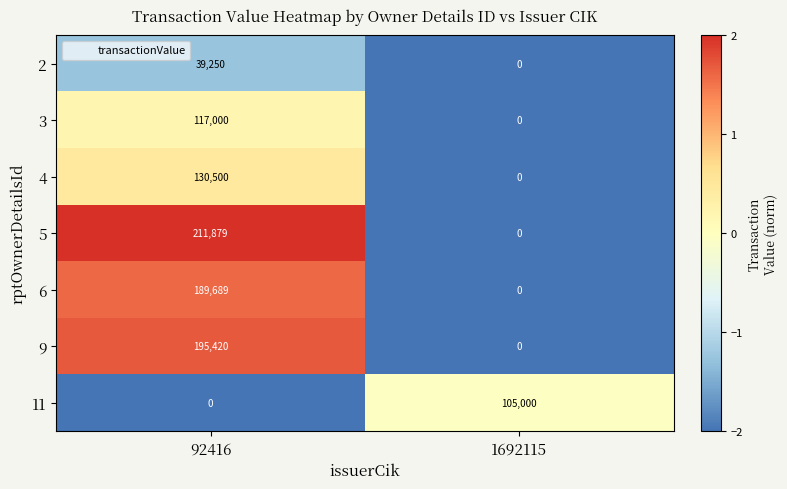

List the series in order of their peak value, lowest first.

2, 11, 3, 4, 6, 9, 5